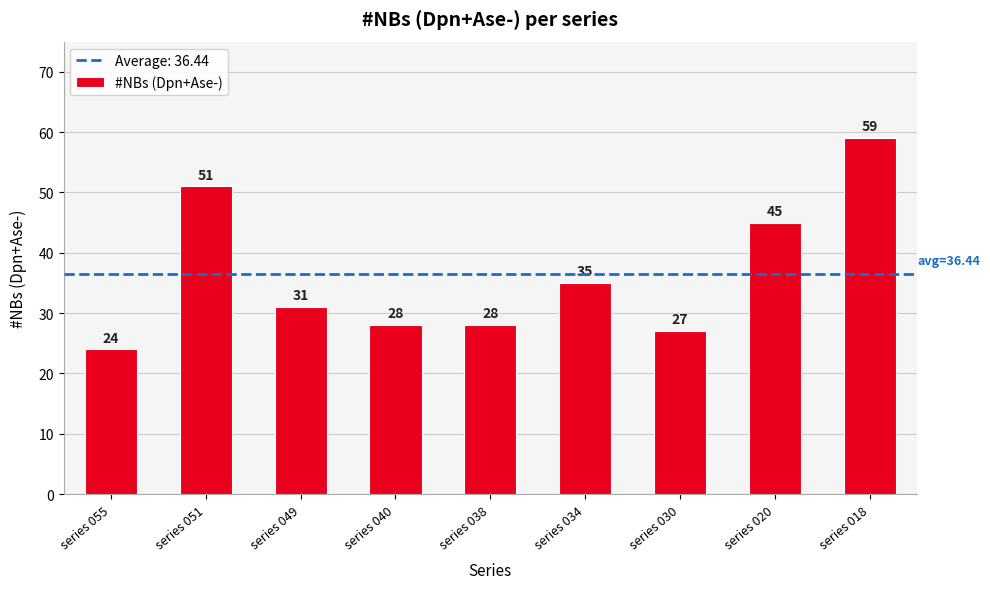

Count the number of data series in this chart.

1